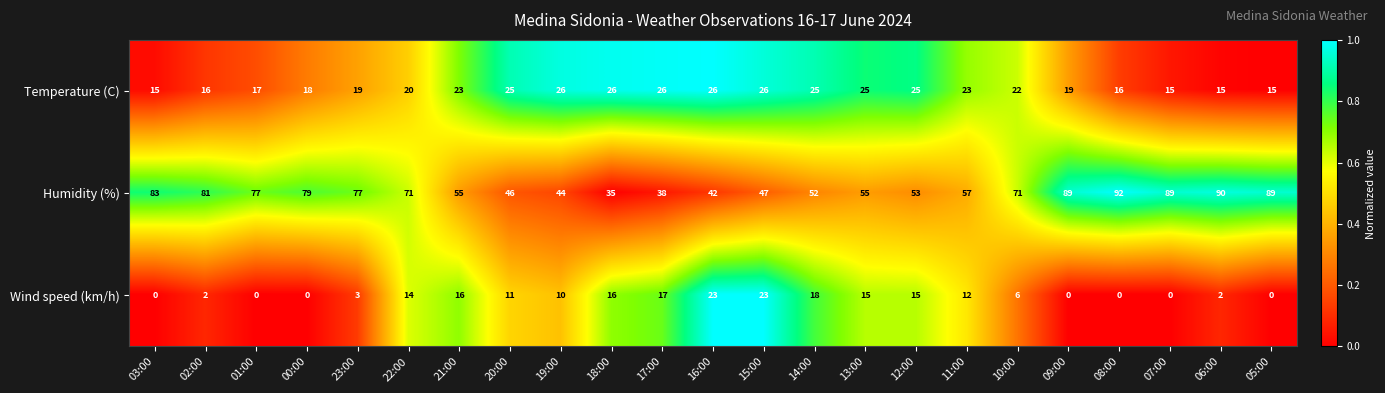

What is the approximate value of Temperature (C) at 05:00?

15